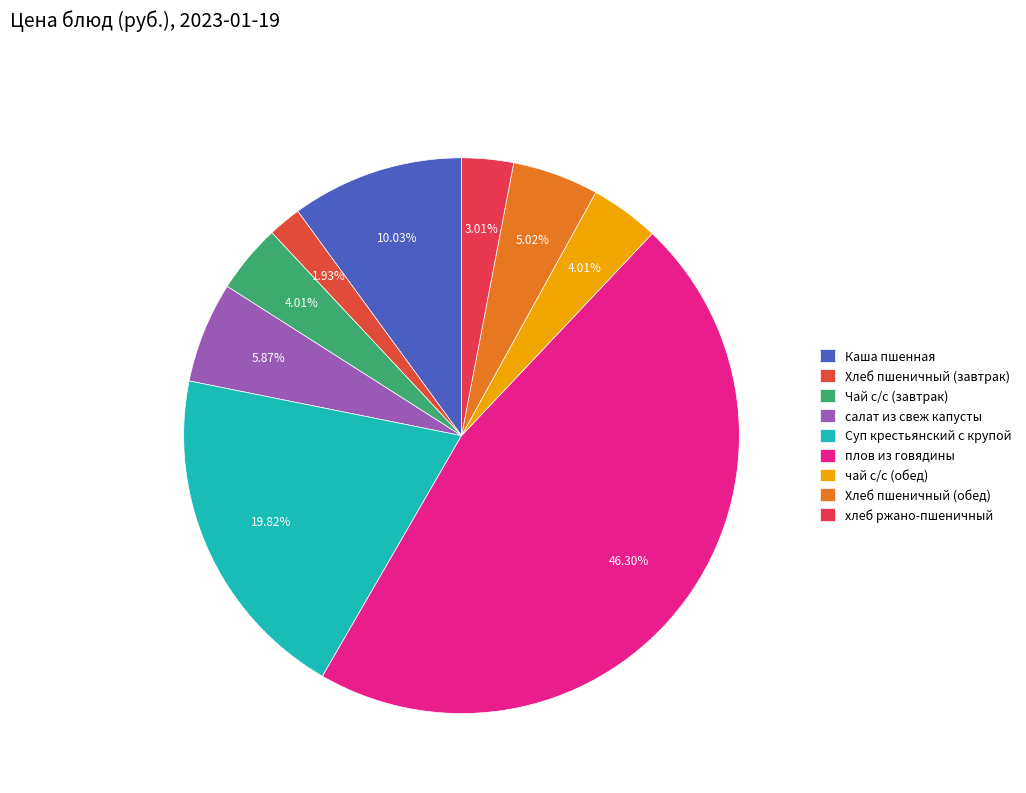

Does хлеб ржано-пшеничный represent more than half of the total?

No